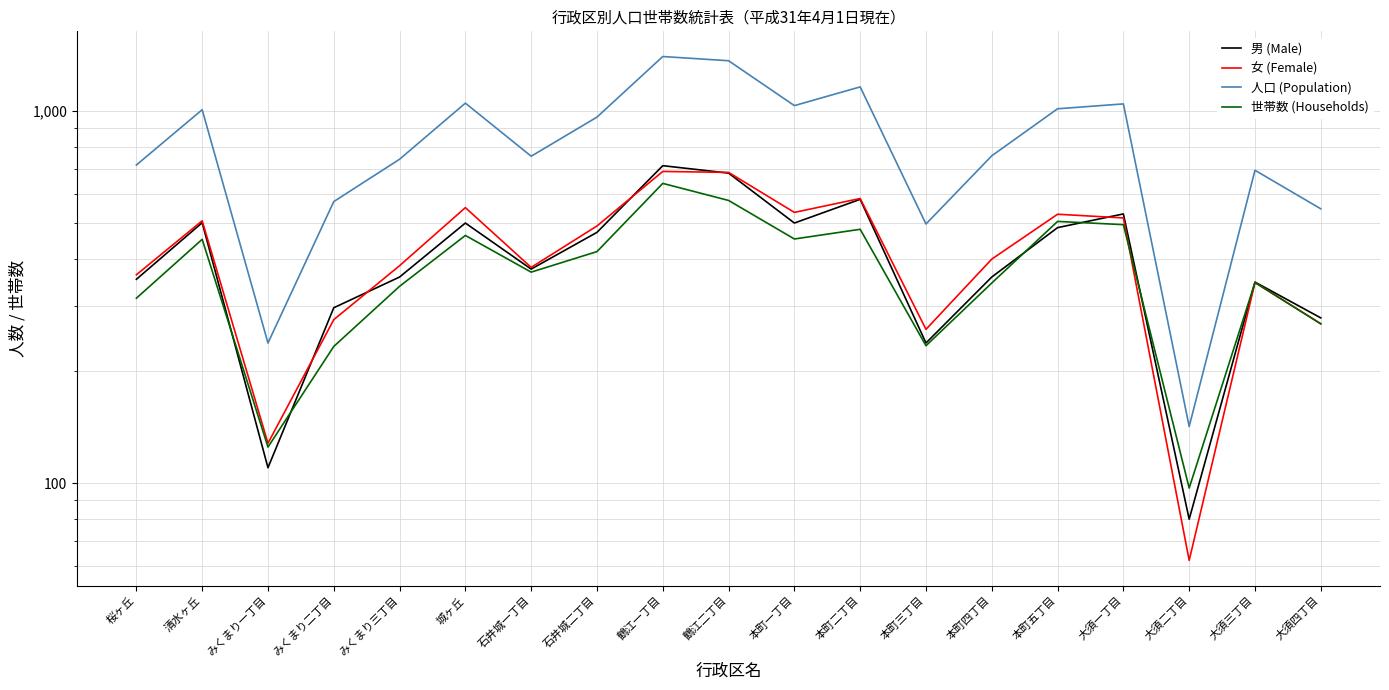

The value of 世帯数 (Households) at 本町五丁目 is 505. True or false?

True